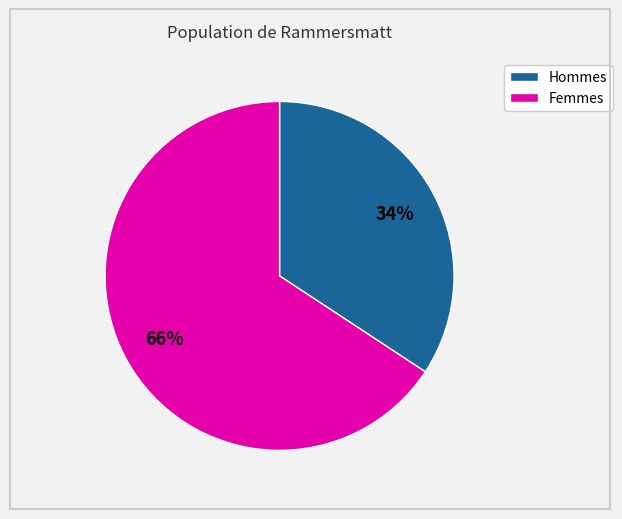

Is there any slice that represents more than half of the pie?

Yes